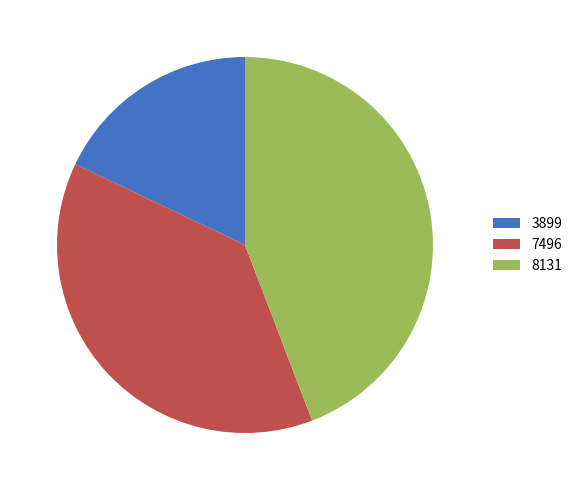

Is it true that 3899 is 18% of the pie?

True